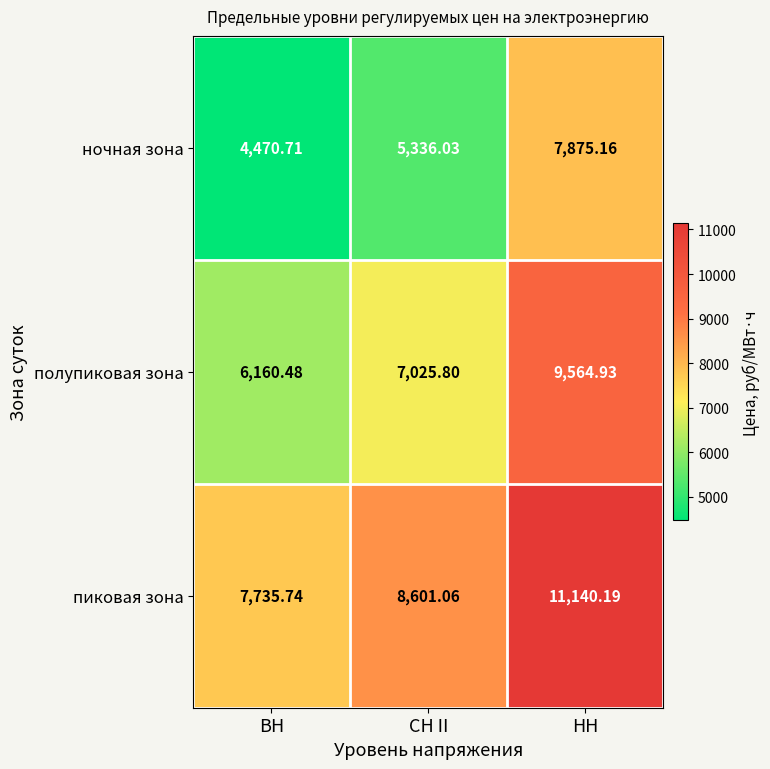

At which label does пиковая зона first exceed 8601?

СН II